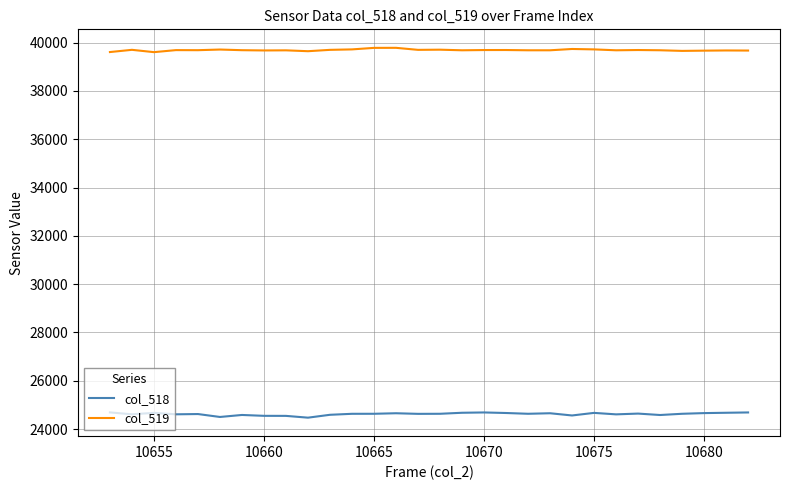

True or false: col_518 and col_519 intersect in this chart.

False